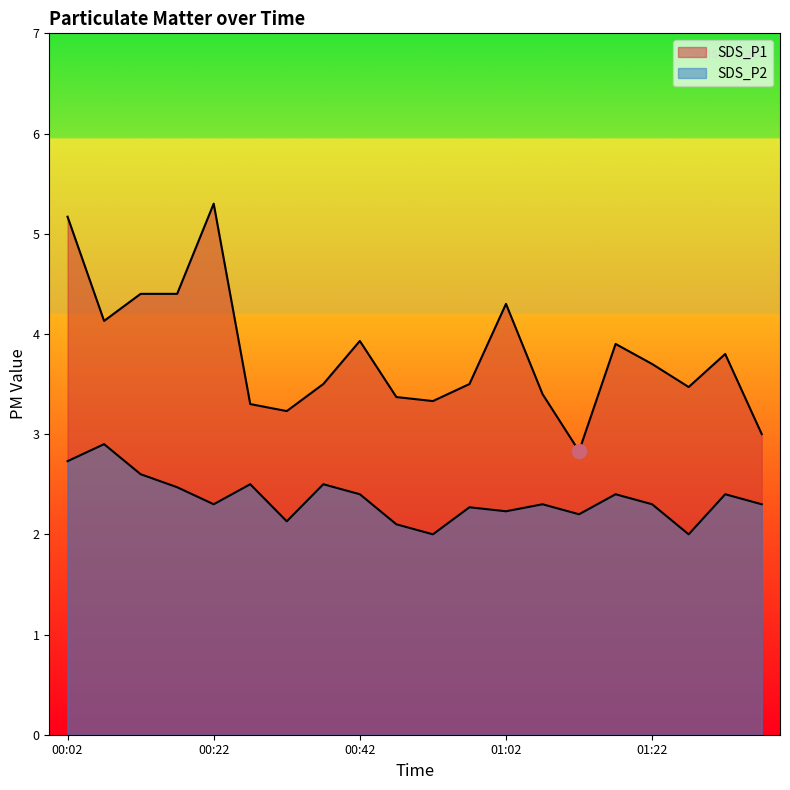

What position from the right is 00:47?

11